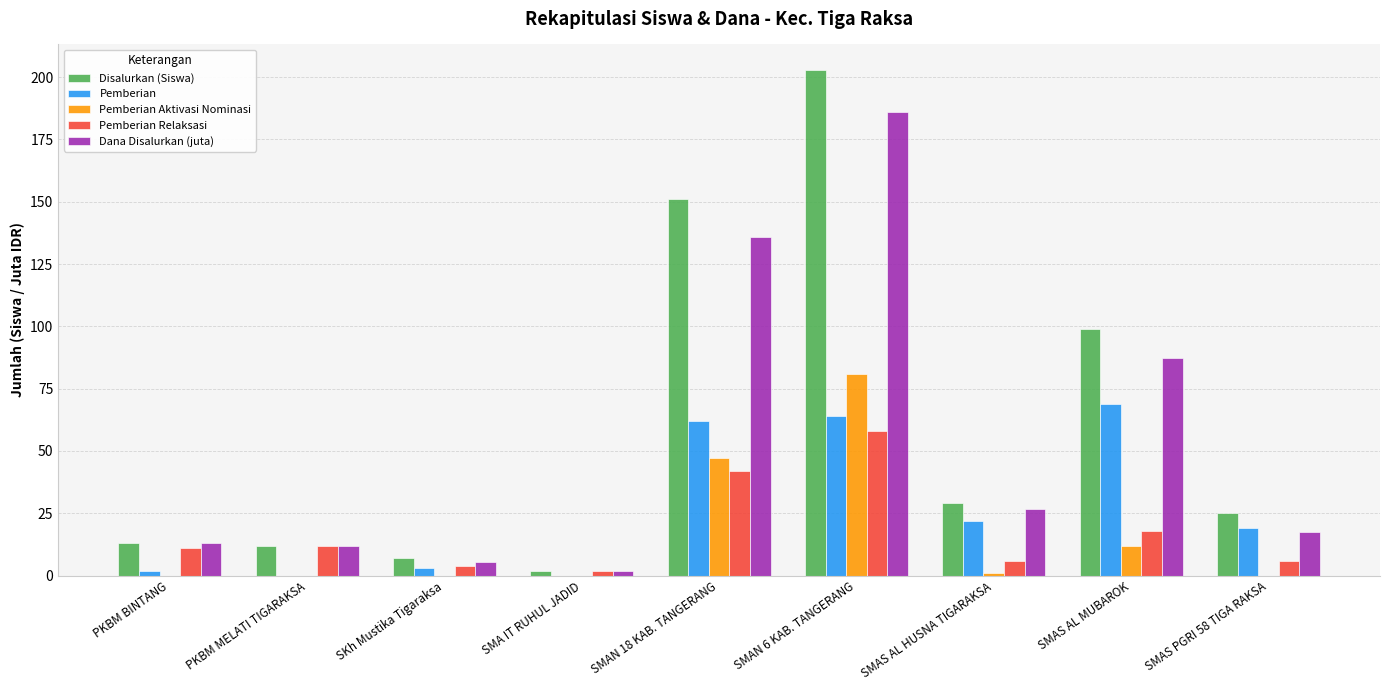

Which series changed the most between SMAN 18 KAB. TANGERANG and SMAS AL MUBAROK?

Disalurkan (Siswa)